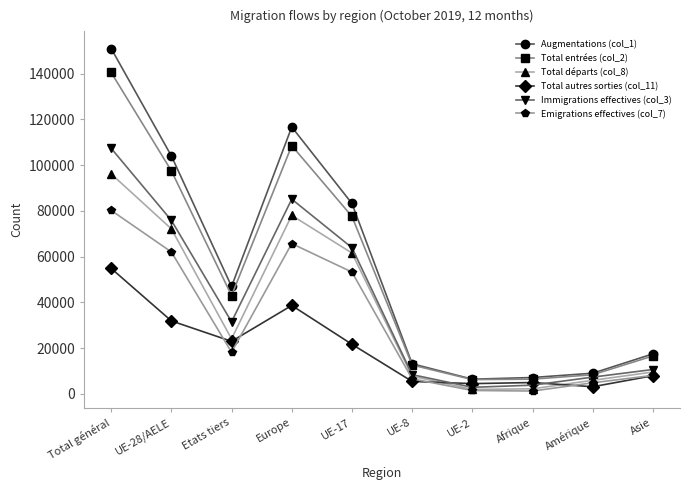

What is the difference between the Total départs (col_8) values at Amérique and Asie?

3633